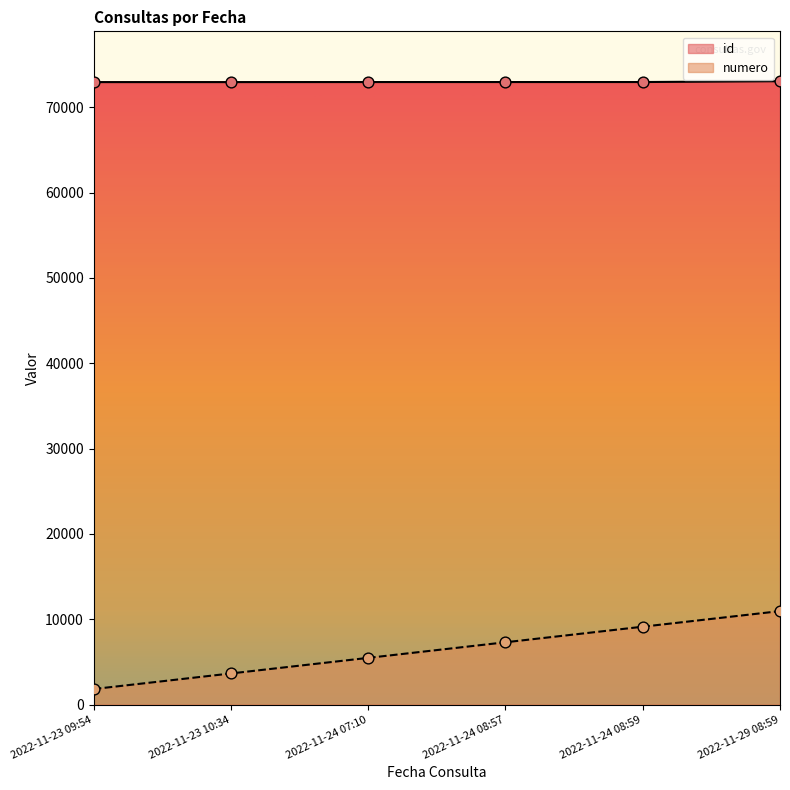

Is the value of numero at 2022-11-24 08:57 greater than the value of id at 2022-11-24 07:10?

No